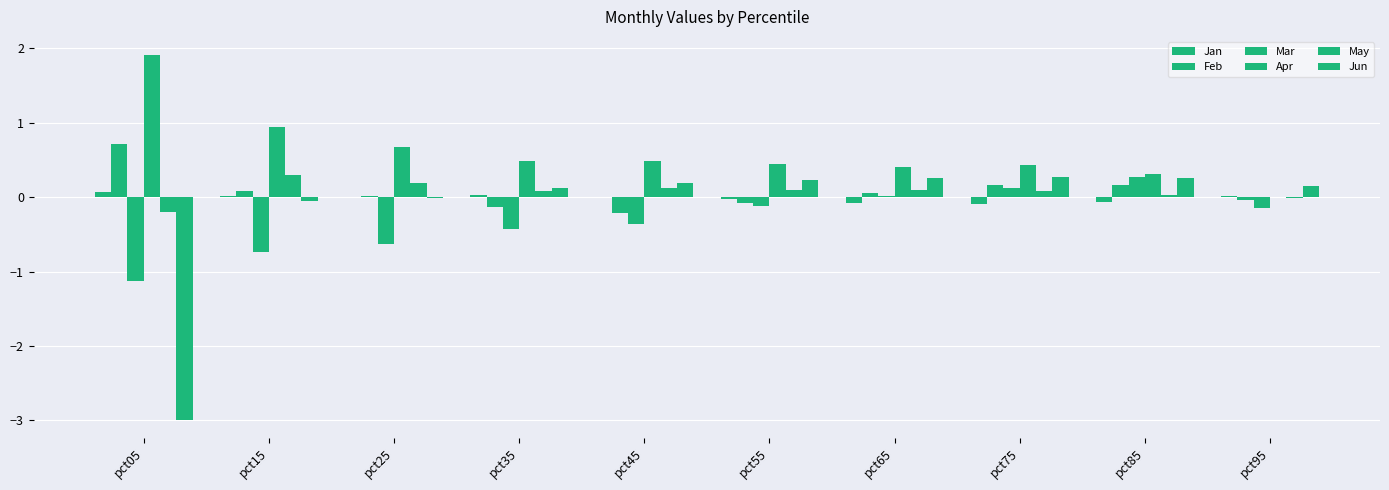

Is it true that Feb equals 0.0 at pct25?

True